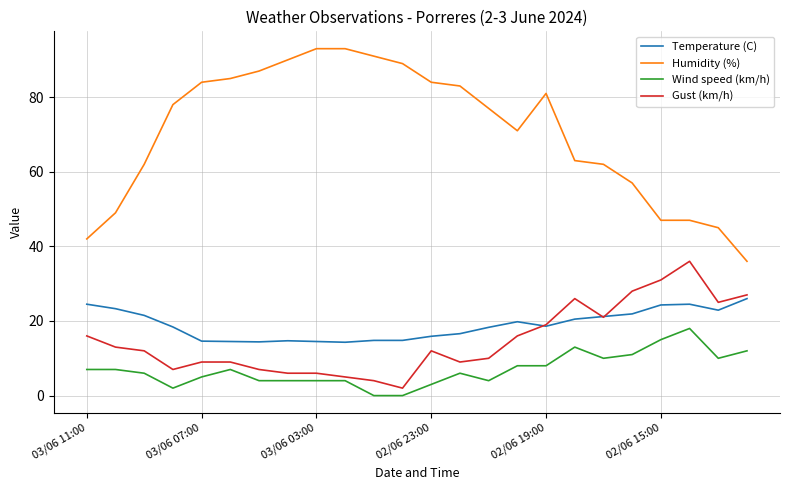

List the series in order of their peak value, lowest first.

Wind speed (km/h), Temperature (C), Gust (km/h), Humidity (%)